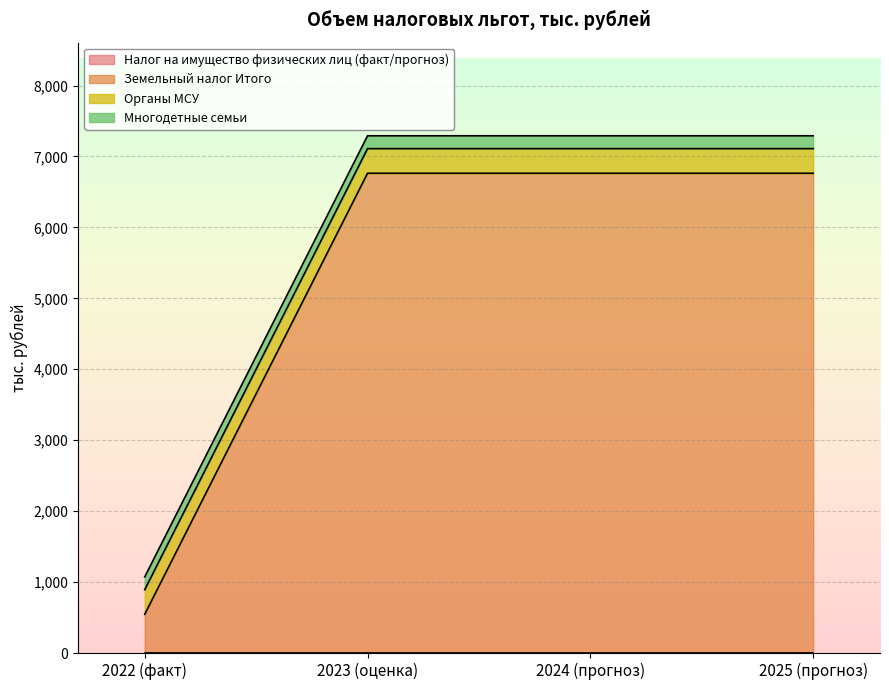

How many lines are shown in the chart?

4